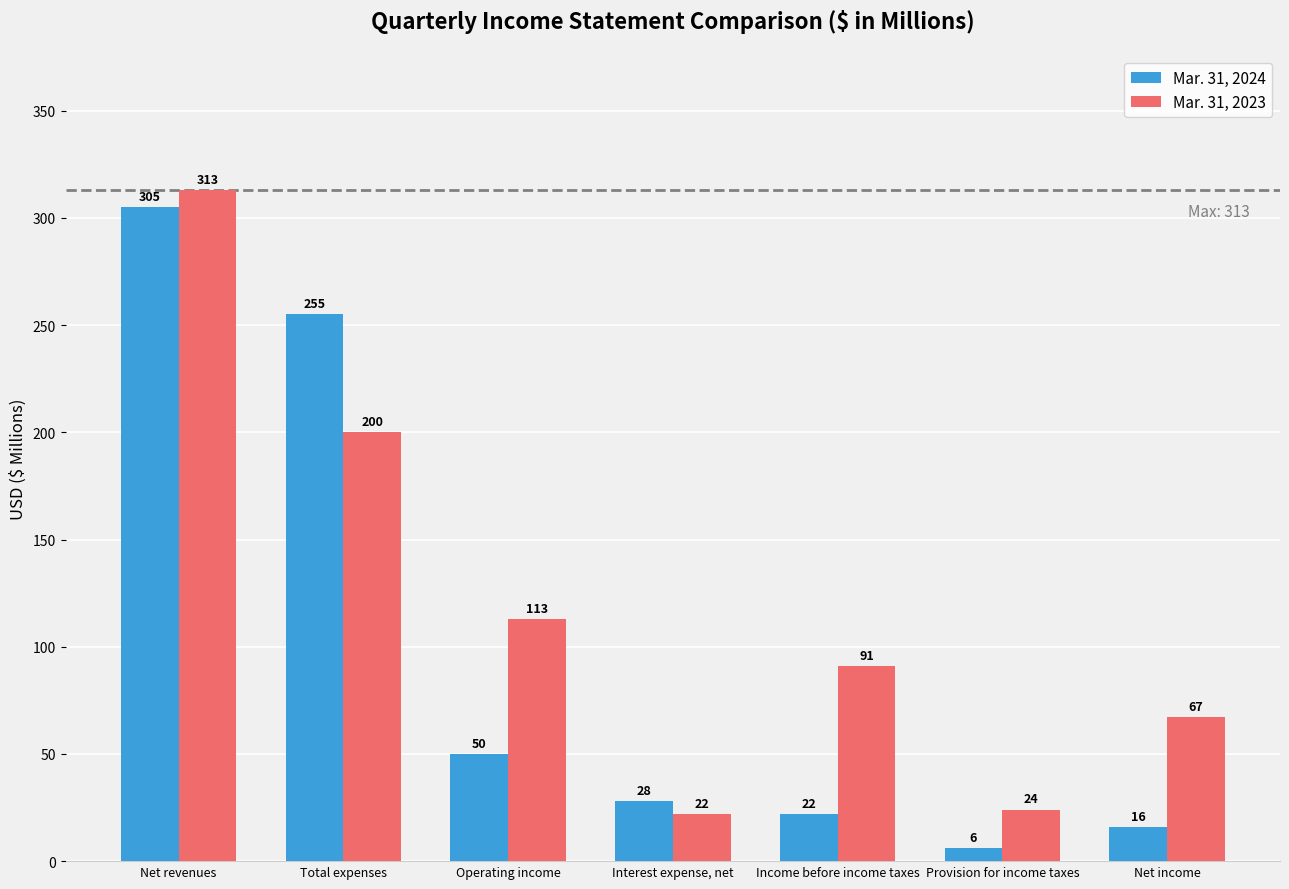

Rank the series at Provision for income taxes from highest to lowest value.

Mar. 31, 2023, Mar. 31, 2024